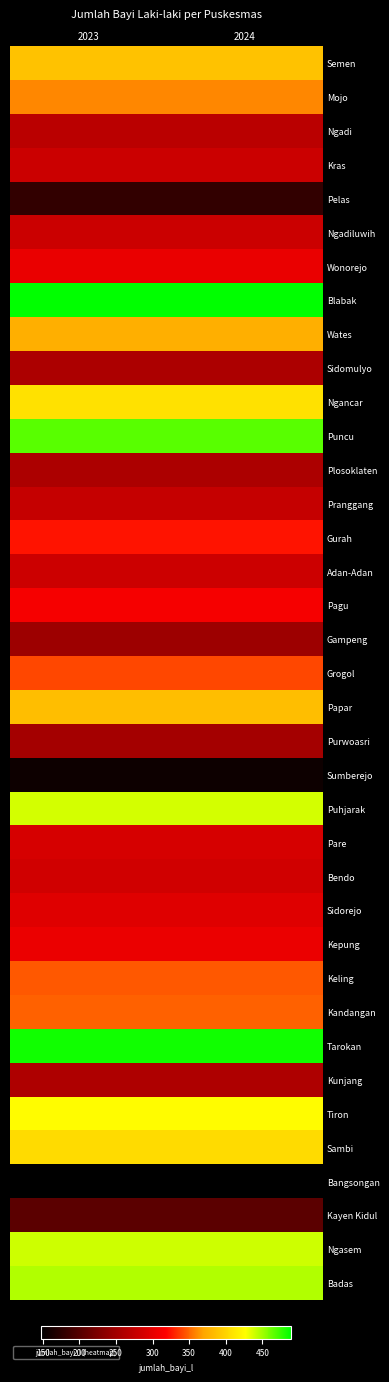

Reading right to left, transcribe all the data shown in this chart.

Semen: 2024=389	2023=389
Mojo: 2024=360	2023=360
Ngadi: 2024=268	2023=268
Kras: 2024=281	2023=281
Pelas: 2024=179	2023=179
Ngadiluwih: 2024=280	2023=280
Wonorejo: 2024=303	2023=303
Blabak: 2024=489	2023=489
Wates: 2024=377	2023=377
Sidomulyo: 2024=258	2023=258
Ngancar: 2024=408	2023=408
Puncu: 2024=467	2023=467
Plosoklaten: 2024=258	2023=258
Pranggang: 2024=277	2023=277
Gurah: 2024=324	2023=324
Adan-Adan: 2024=282	2023=282
Pagu: 2024=313	2023=313
Gampeng: 2024=247	2023=247
Grogol: 2024=341	2023=341
Papar: 2024=386	2023=386
Purwoasri: 2024=253	2023=253
Sumberejo: 2024=156	2023=156
Puhjarak: 2024=438	2023=438
Pare: 2024=288	2023=288
Bendo: 2024=285	2023=285
Sidorejo: 2024=295	2023=295
Kepung: 2024=305	2023=305
Keling: 2024=346	2023=346
Kandangan: 2024=349	2023=349
Tarokan: 2024=485	2023=485
Kunjang: 2024=259	2023=259
Tiron: 2024=426	2023=426
Sambi: 2024=405	2023=405
Bangsongan: 2024=148	2023=148
Kayen Kidul: 2024=204	2023=204
Ngasem: 2024=439	2023=439
Badas: 2024=446	2023=446